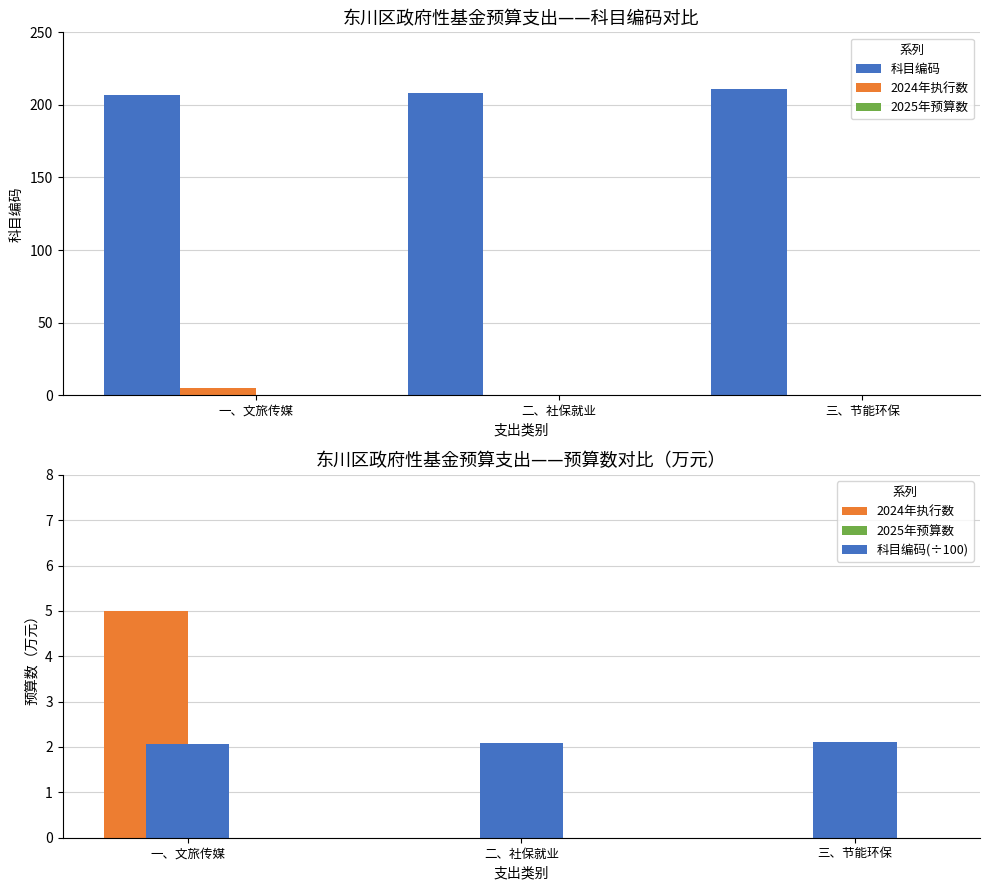

How many 科目编码 values are between 207 and 211?

3